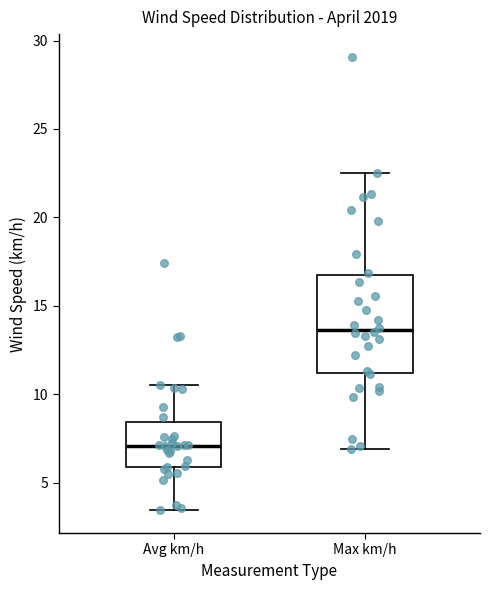

Which box is the tallest, from its lower edge to its upper edge?

Max km/h